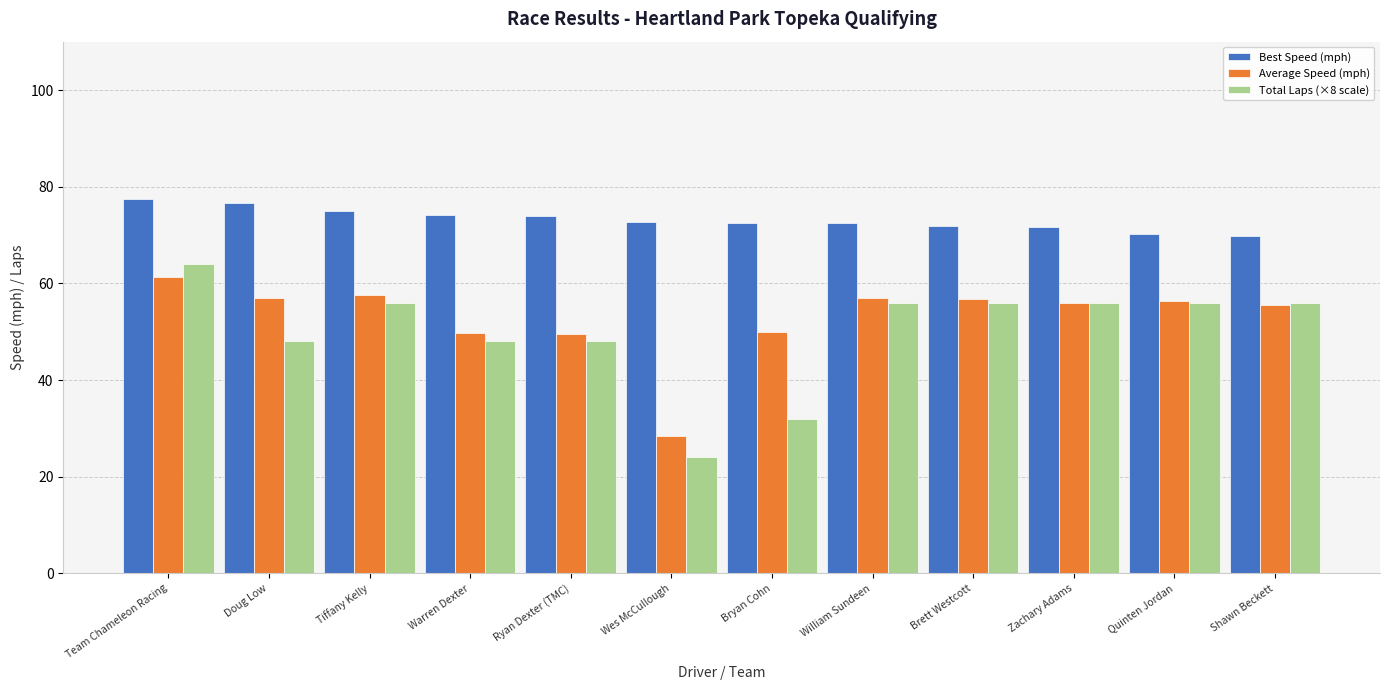

What is the approximate value of Best Speed (mph) at Zachary Adams?

71.7